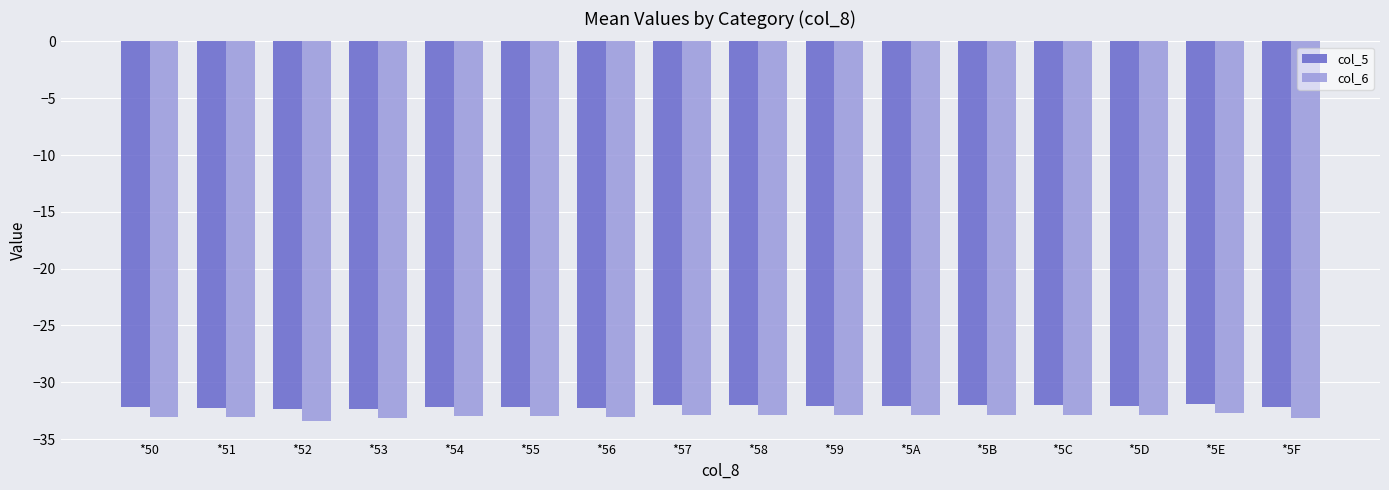

The col_5 series shows -57.8 at *50. True or false?

False